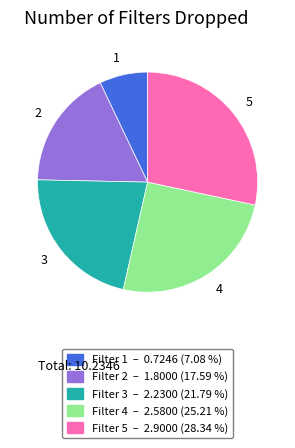

Does any single category account for the majority?

No